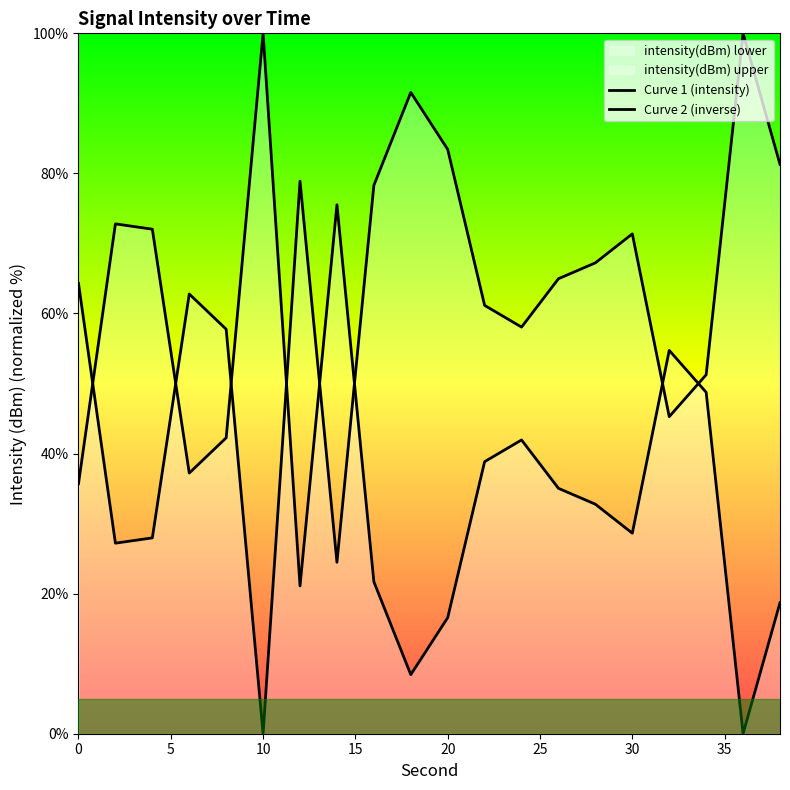

What is the total value across all series at 30?

100.0